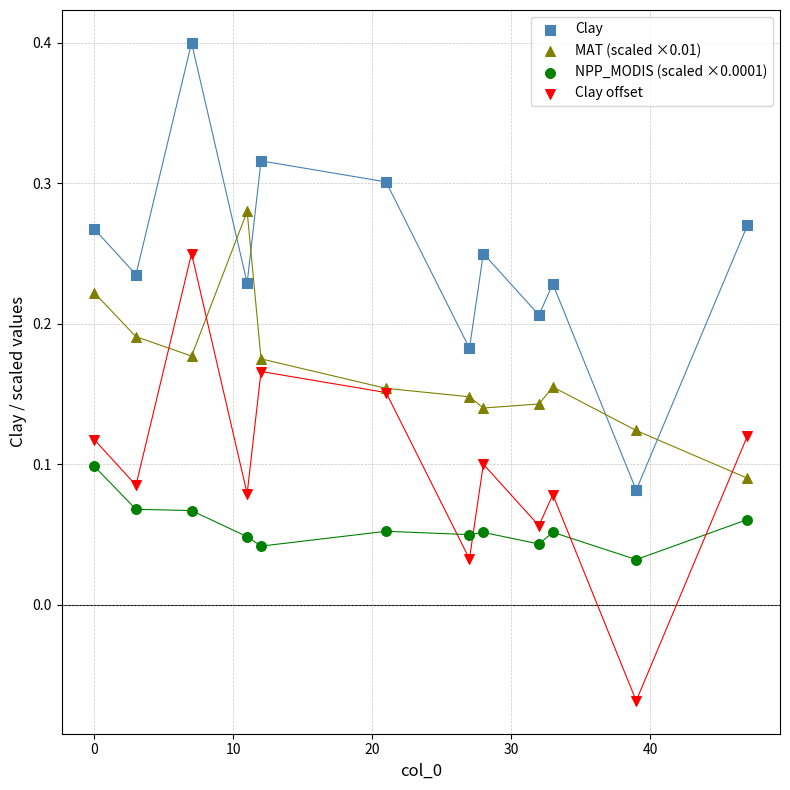

Which series reaches the minimum Y coordinate?

Clay offset